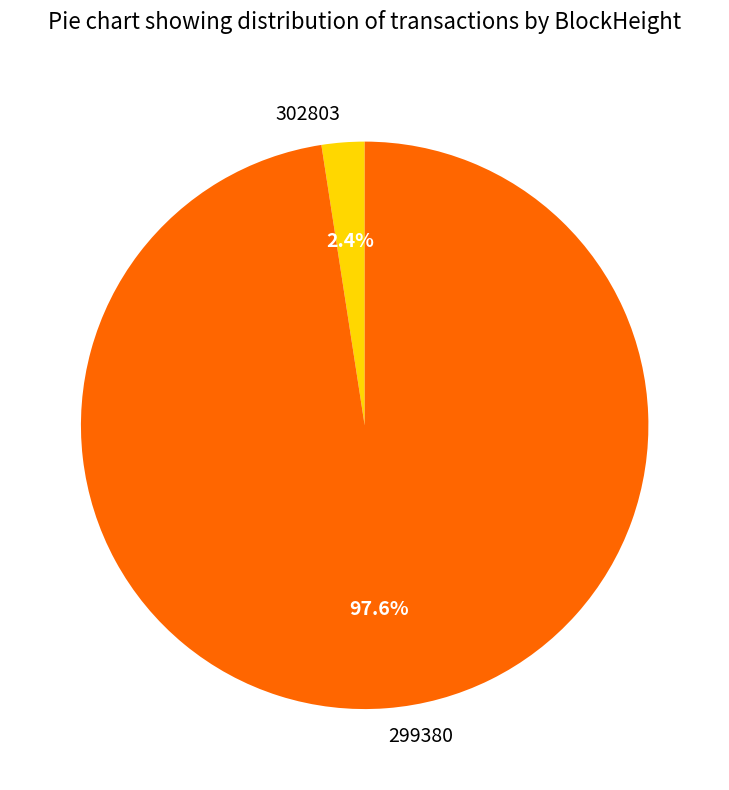

Which slice is the smallest?

302803